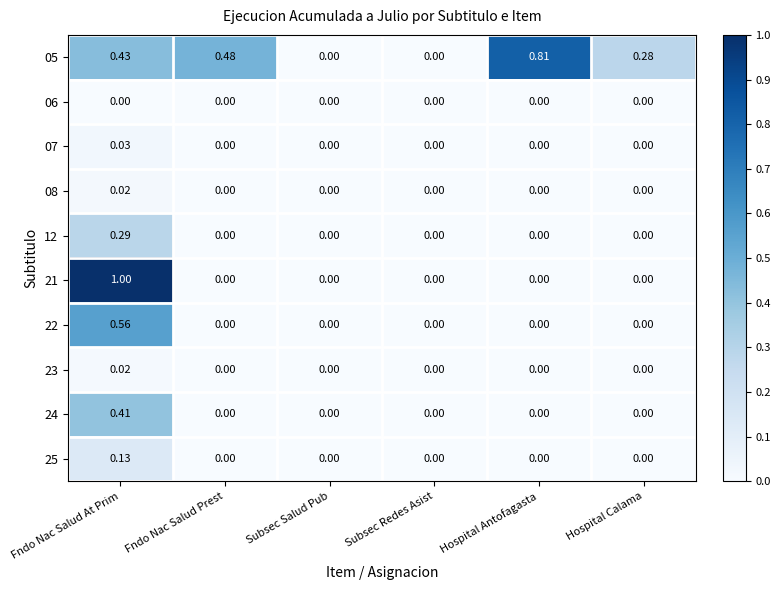

At which category does the chart reach its peak across all series?

Fndo Nac Salud At Prim